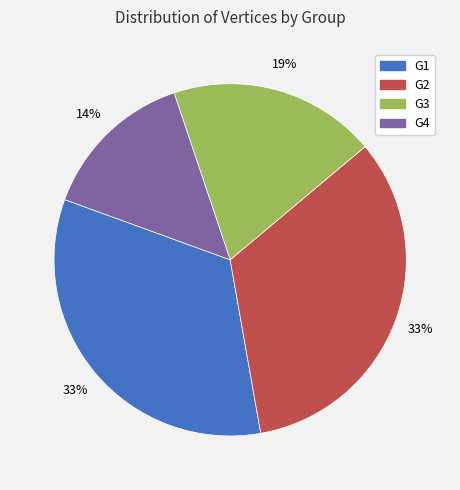

Which slice is the smallest?

G4